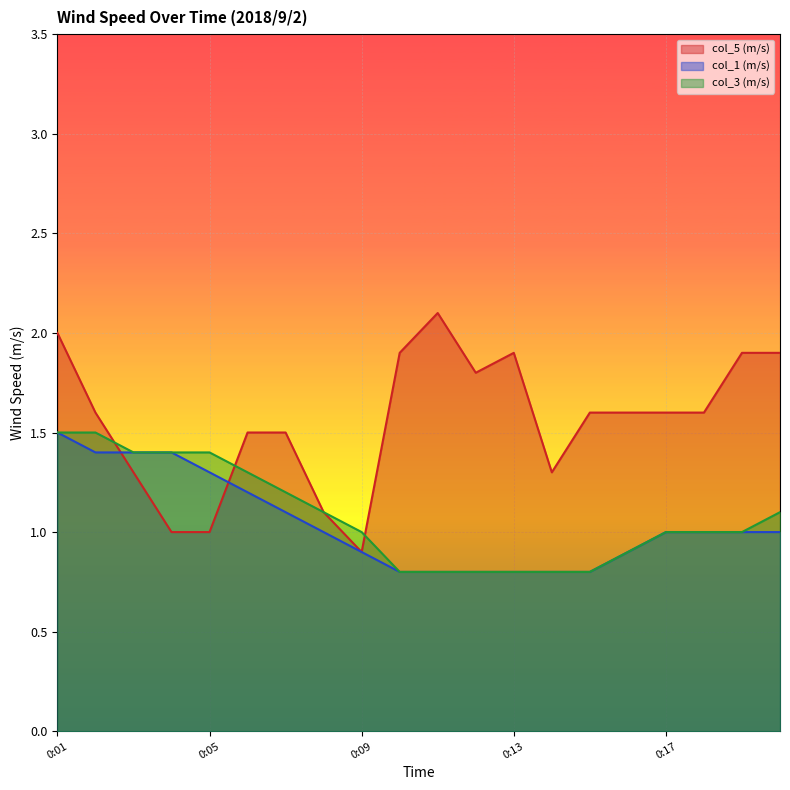

At which category is the sum across all series the highest?

0:01